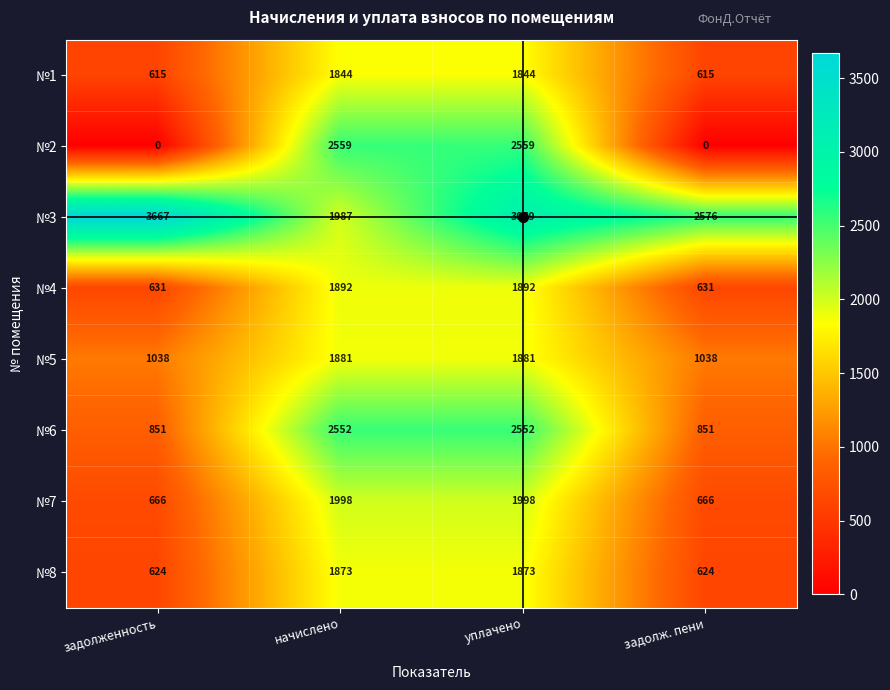

What is the average value of the №7 series?

1332